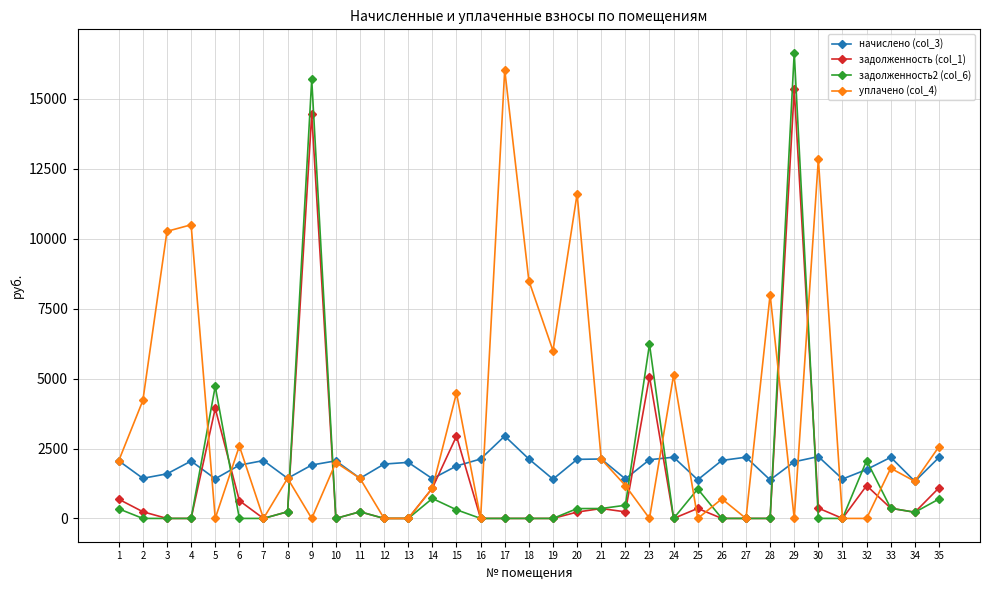

What is the difference between the уплачено (col_4) values at 12 and 8?

1434.2